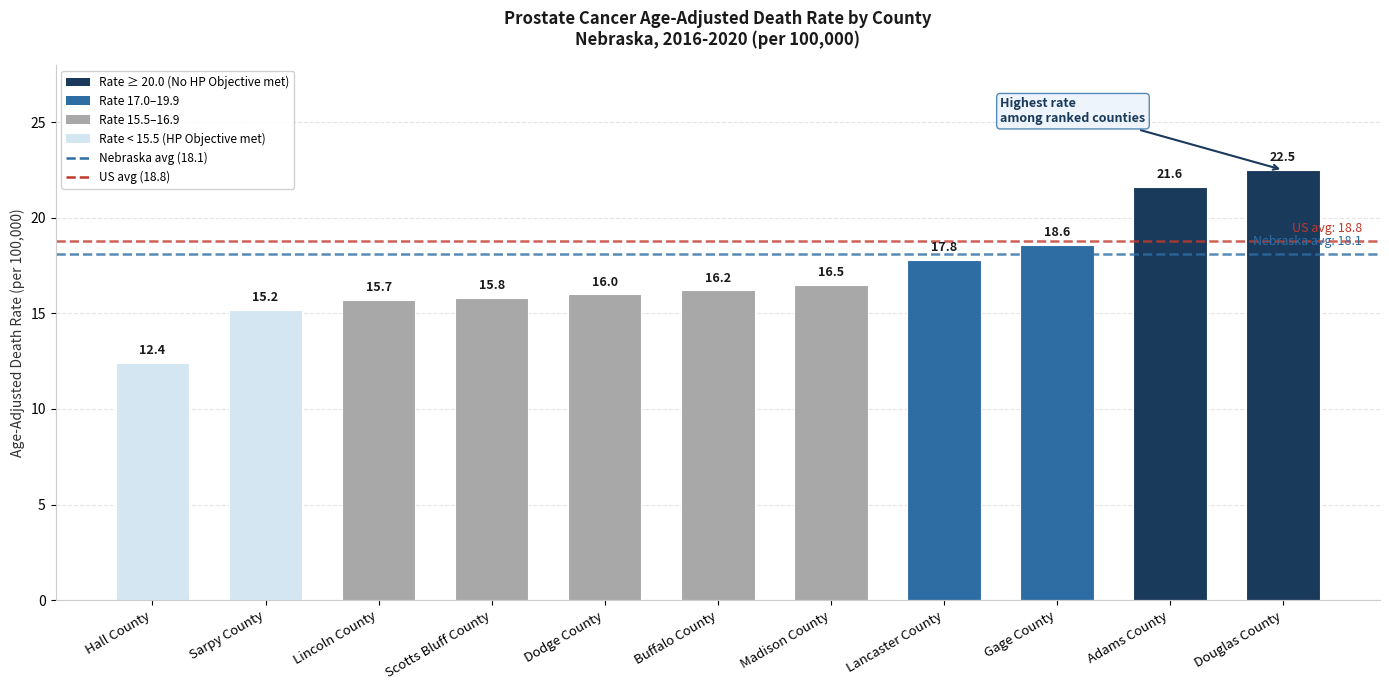

Are the bars horizontal?

No